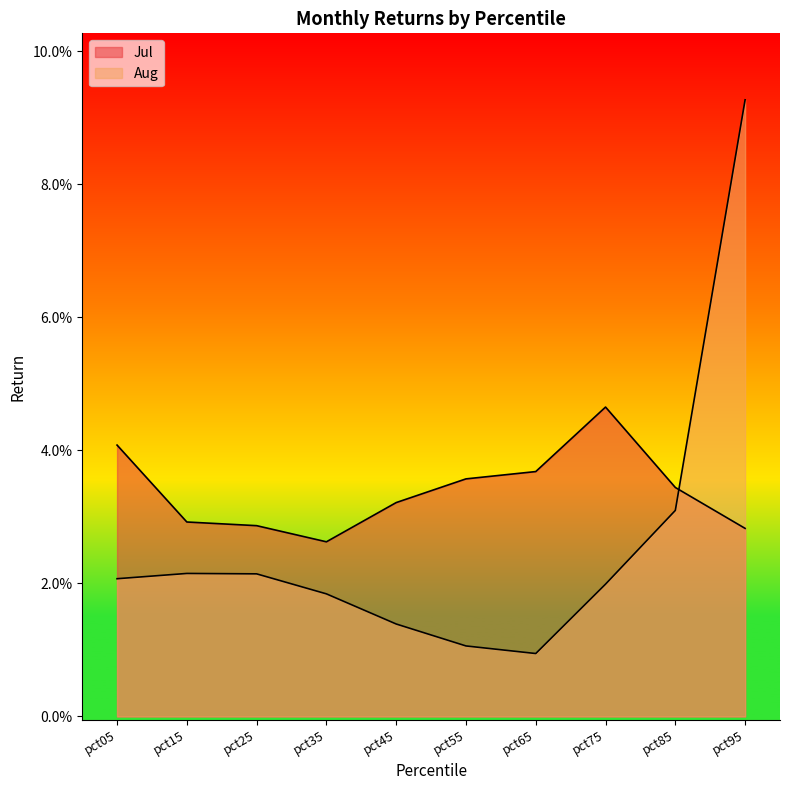

Reading left to right, list all the values displayed in this chart.

Jul: 0.0	0.0	0.0	0.0	0.0	0.0	0.0	0.0	0.0	0.0
Aug: 0.0	0.0	0.0	0.0	0.0	0.0	0.0	0.0	0.0	0.1